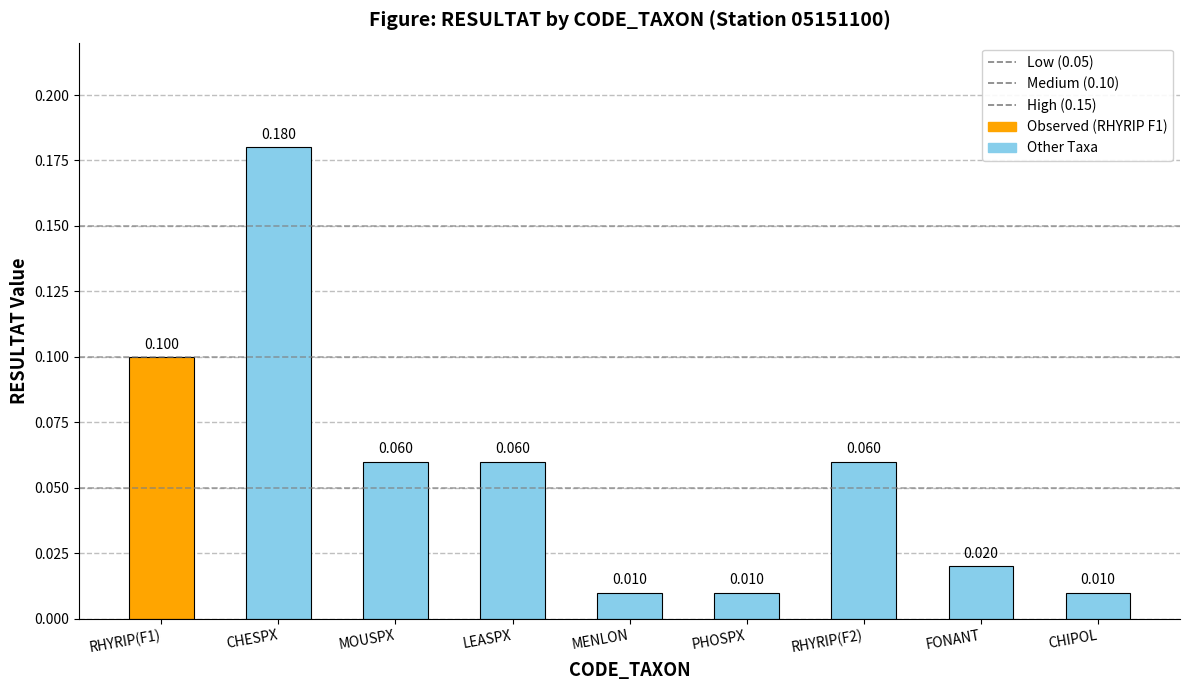

List the labels in order of value, smallest first.

MENLON, PHOSPX, CHIPOL, FONANT, MOUSPX, LEASPX, RHYRIP(F2), RHYRIP(F1), CHESPX